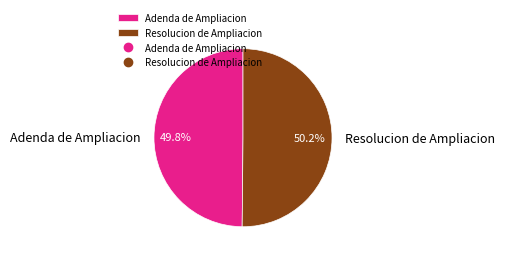

How many segments does this pie chart have?

2